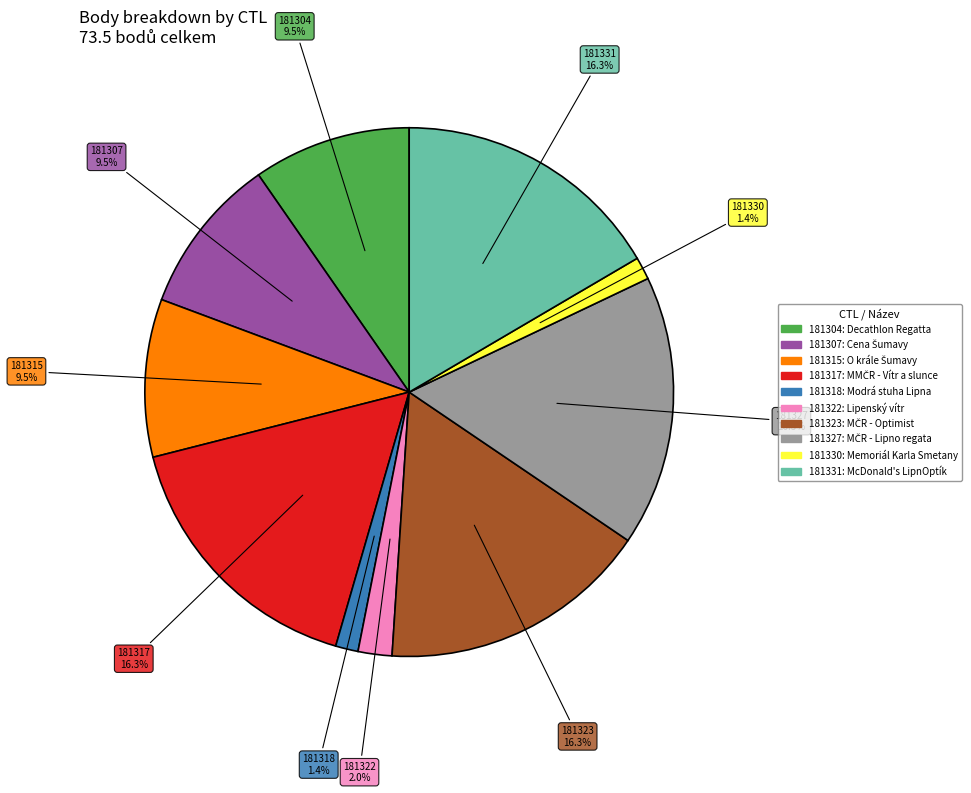

What is the ratio of the value at 181307 to the value at 181327?

0.6